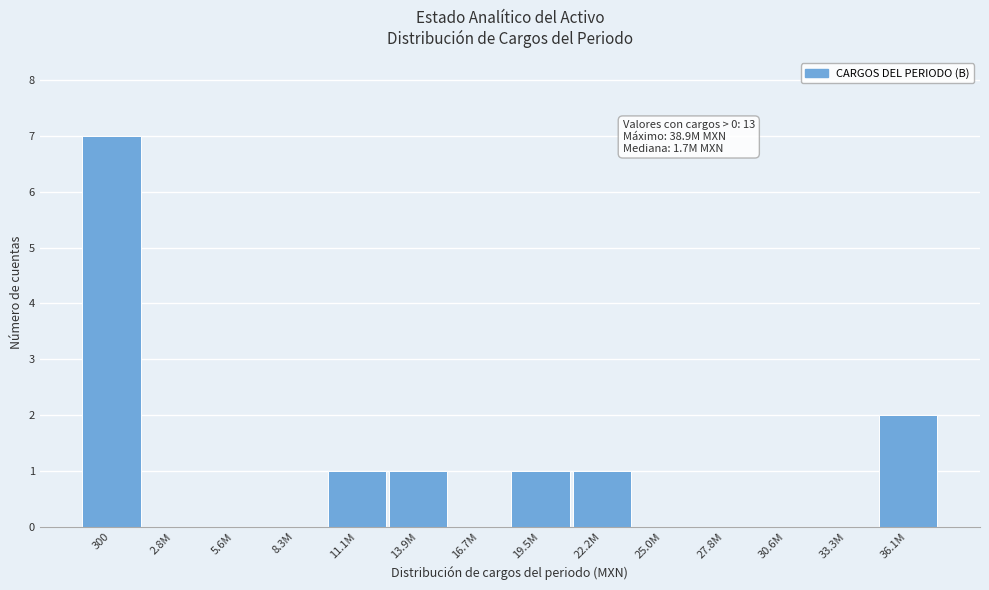

Reading left to right, transcribe all the data shown in this chart.

300=7	2.8M=0	5.6M=0	8.3M=0	11.1M=1	13.9M=1	16.7M=0	19.5M=1	22.2M=1	25.0M=0	27.8M=0	30.6M=0	33.3M=0	36.1M=2